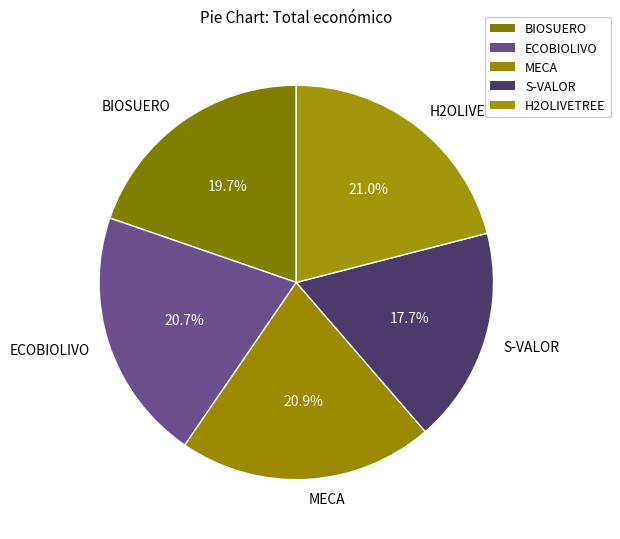

To the nearest percent, what is the average slice percentage?

20%